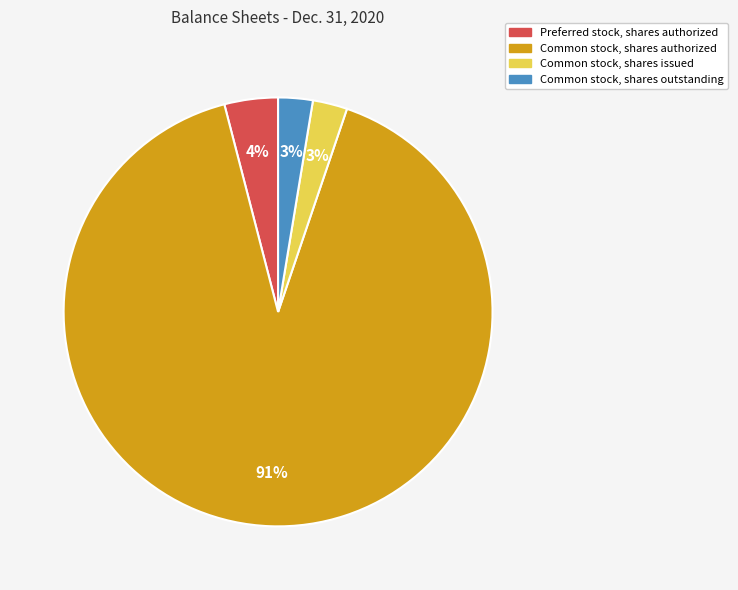

Which slice is the largest?

Common stock, shares authorized